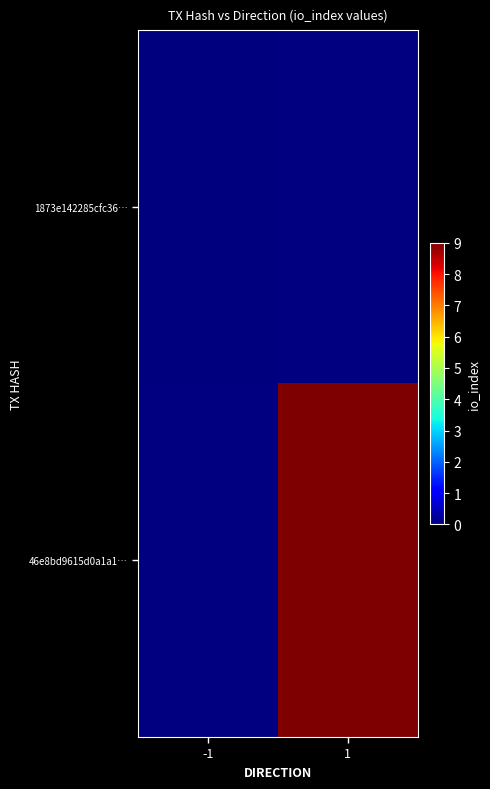

Rank the series at 1 from lowest to highest value.

1873e142285cfc36…, 46e8bd9615d0a1a1…